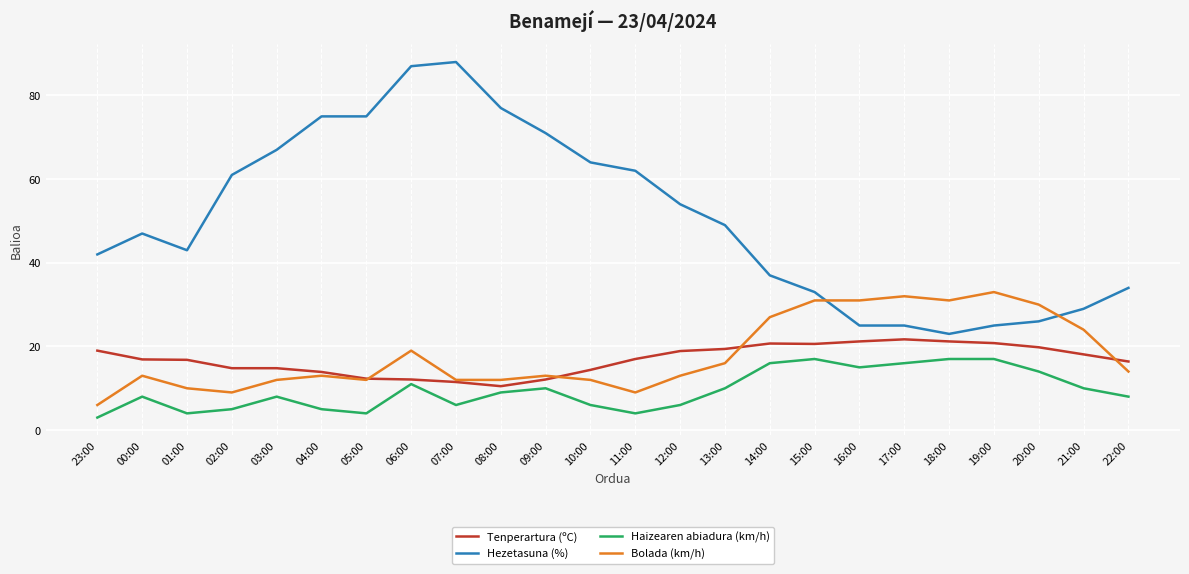

How many distinct data groups are displayed?

4